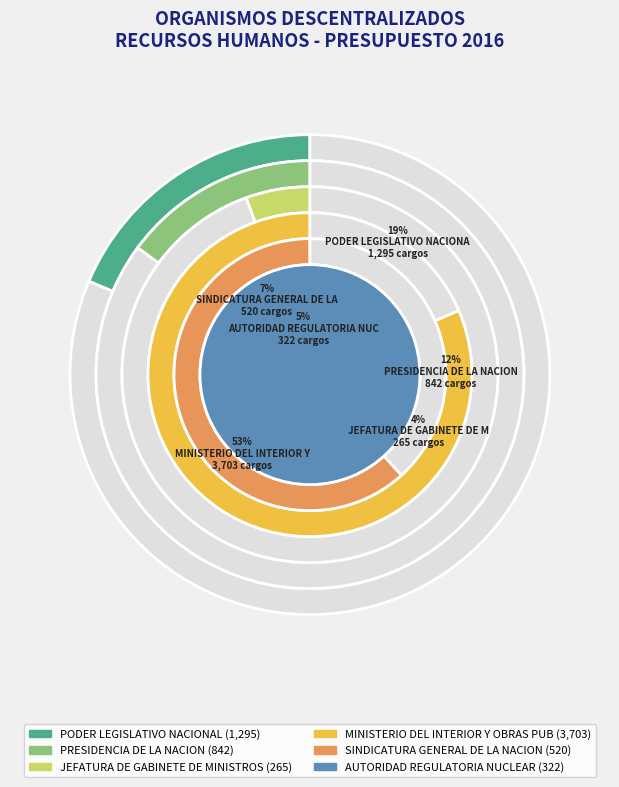

Which slice is the smallest?

JEFATURA DE GABINETE DE MINISTROS